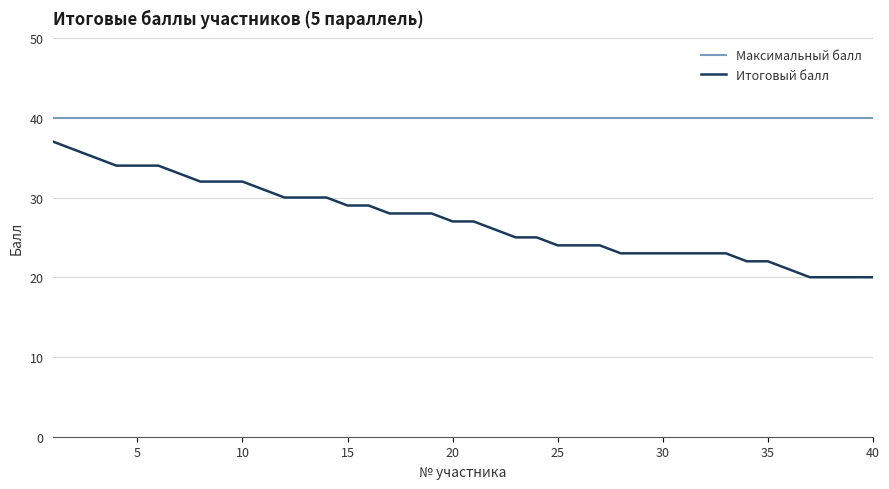

What is the average value of the Максимальный балл series?

40